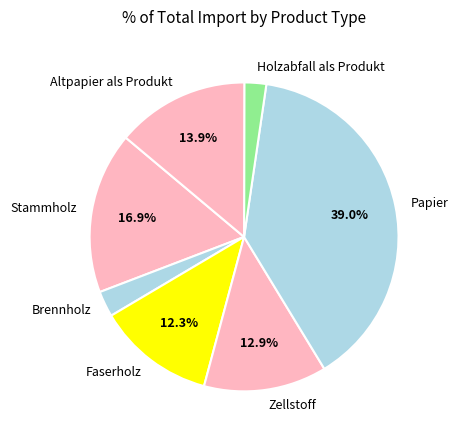

True or false: Faserholz accounts for 7% of the total.

False